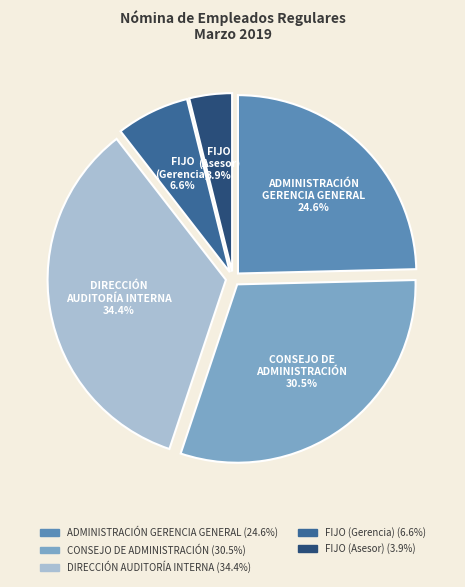

Which category has the biggest portion of the pie?

DIRECCIÓN AUDITORÍA INTERNA